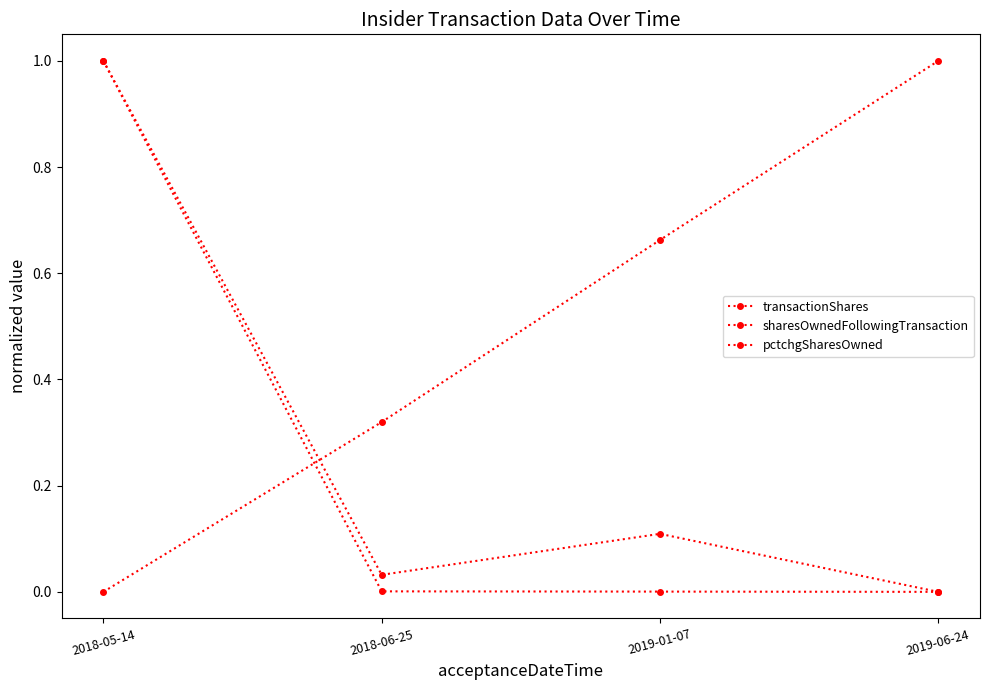

True or false: sharesOwnedFollowingTransaction has more than 2 points higher than both neighbors.

False